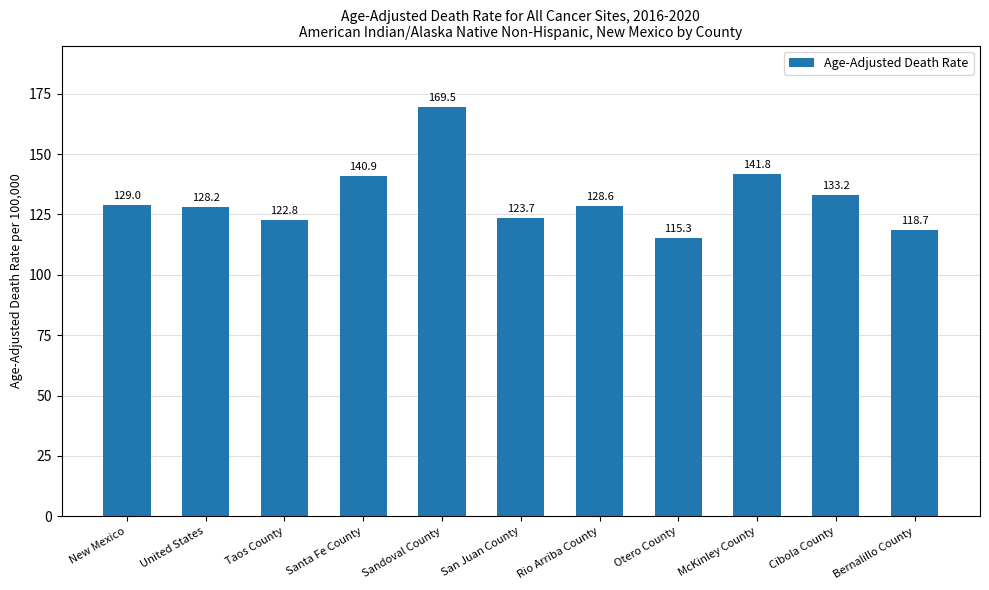

Reading left to right, list all the values displayed in this chart.

New Mexico=129.0	United States=128.2	Taos County=122.8	Santa Fe County=140.9	Sandoval County=169.5	San Juan County=123.7	Rio Arriba County=128.6	Otero County=115.3	McKinley County=141.8	Cibola County=133.2	Bernalillo County=118.7